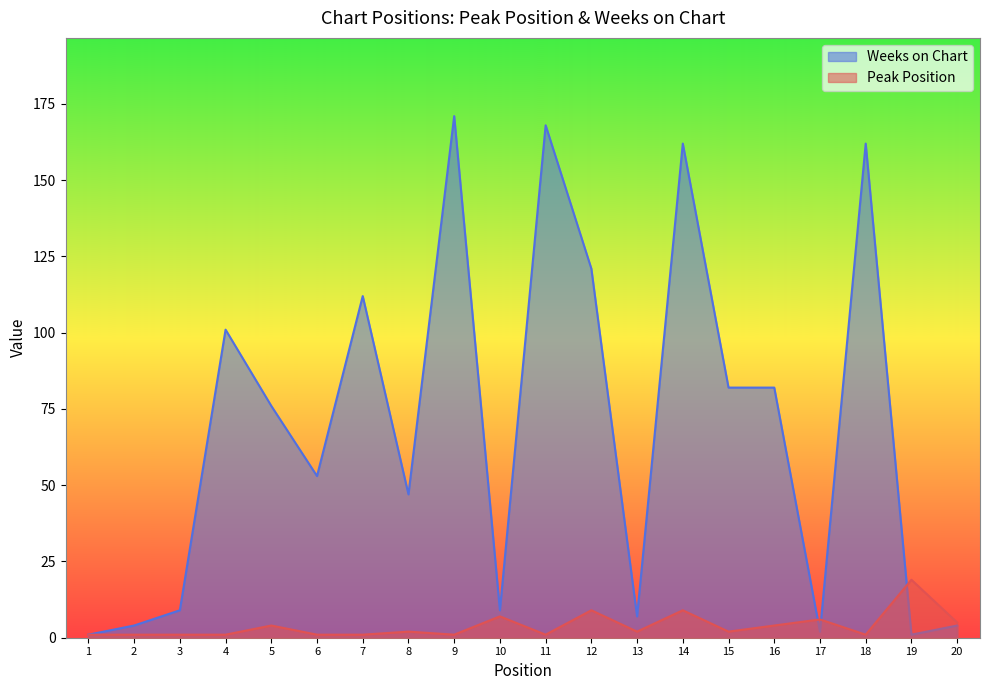

True or false: Weeks on Chart and Peak Position cross at least once.

True